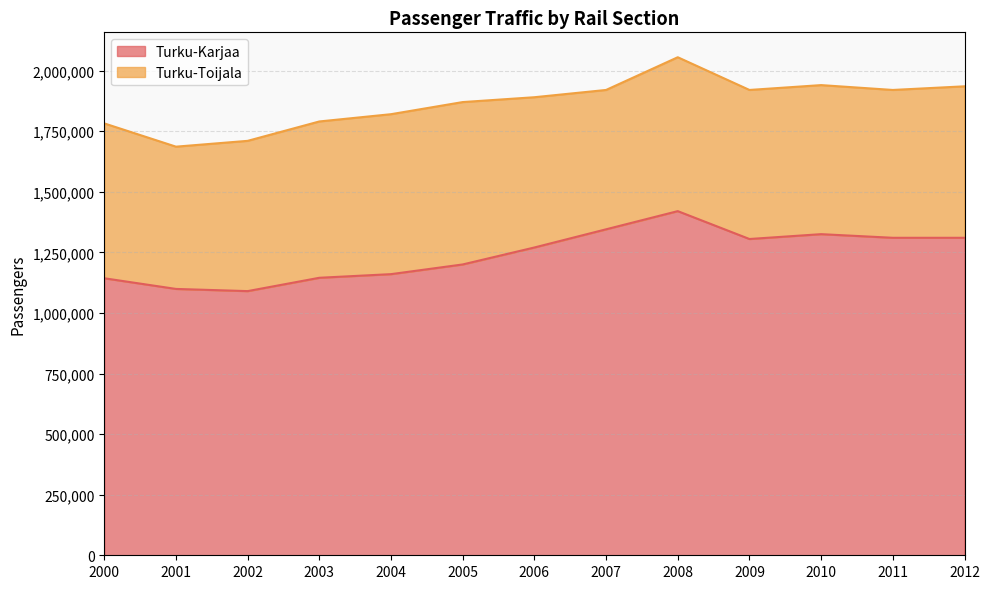

What value does the data have at 2001?

1099000